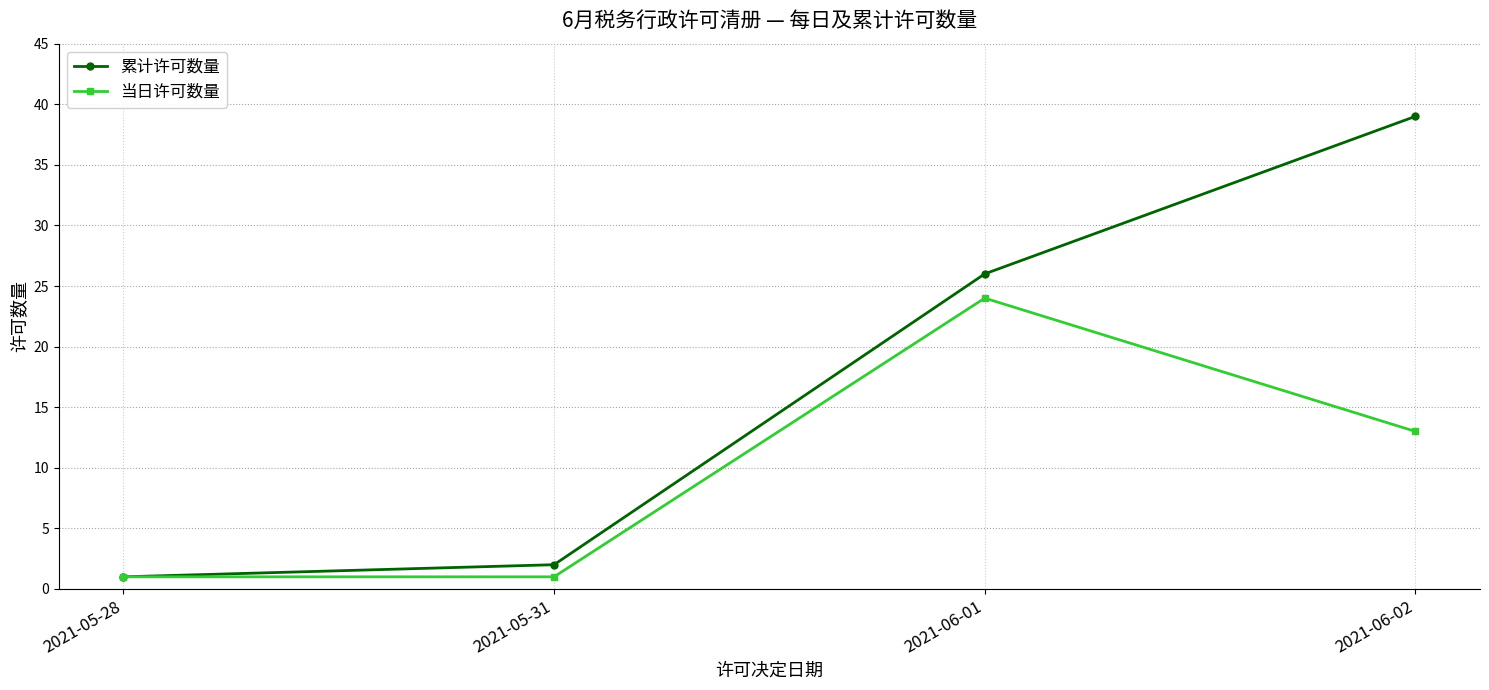

What is the label of the 2nd point from the left?

2021-05-31